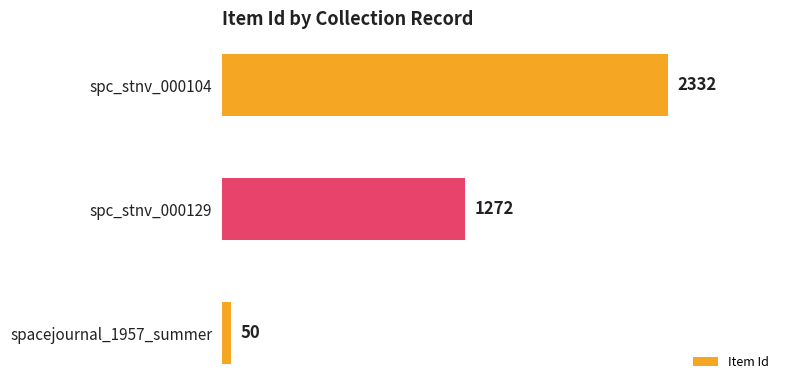

What is the minimum value shown in the chart?

50